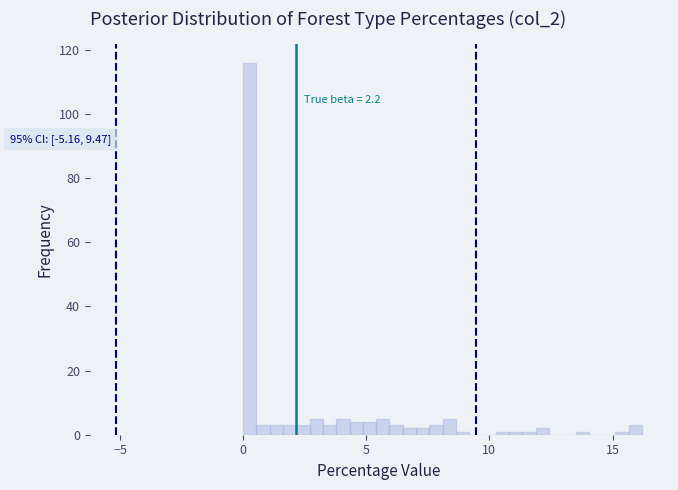

Read against the x-axis, roughly where is the centre of the tallest bar?

0.5